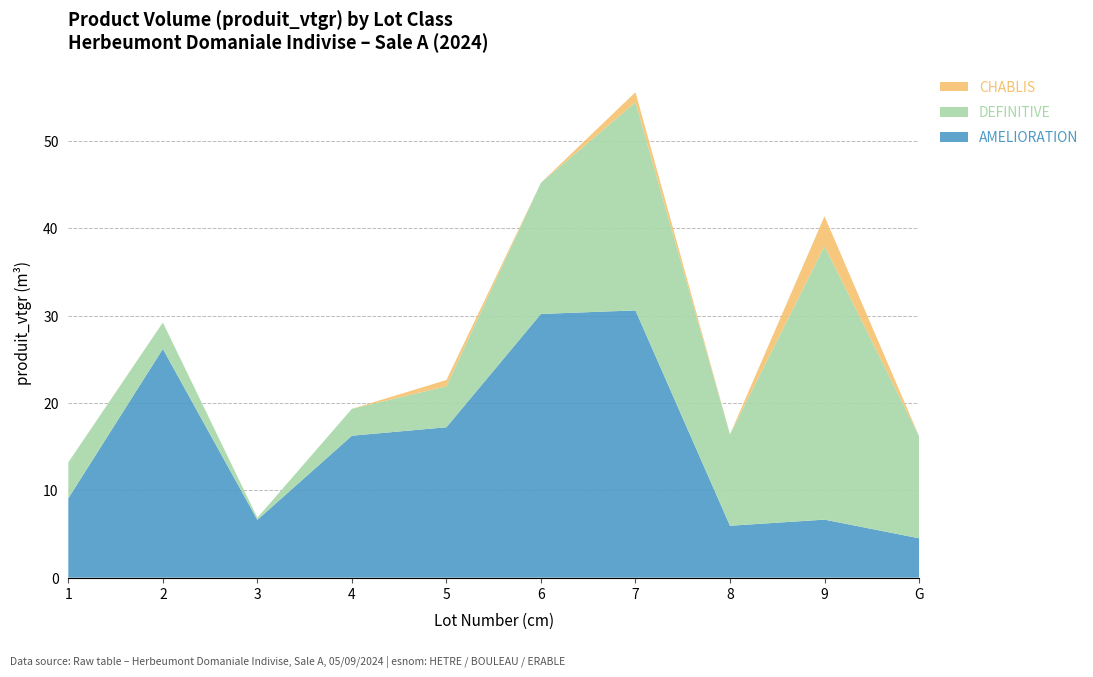

Reading right to left, what are all the values shown in this chart?

AMELIORATION: 4.5	6.6	5.9	30.6	30.2	17.2	16.3	6.6	26.2	9.1
DEFINITIVE: 11.7	31.3	10.5	23.8	15.0	4.7	3.1	0.2	3.0	4.1
CHABLIS: 0.0	3.4	0.0	1.2	0.0	0.7	0.0	0.0	0.0	0.0